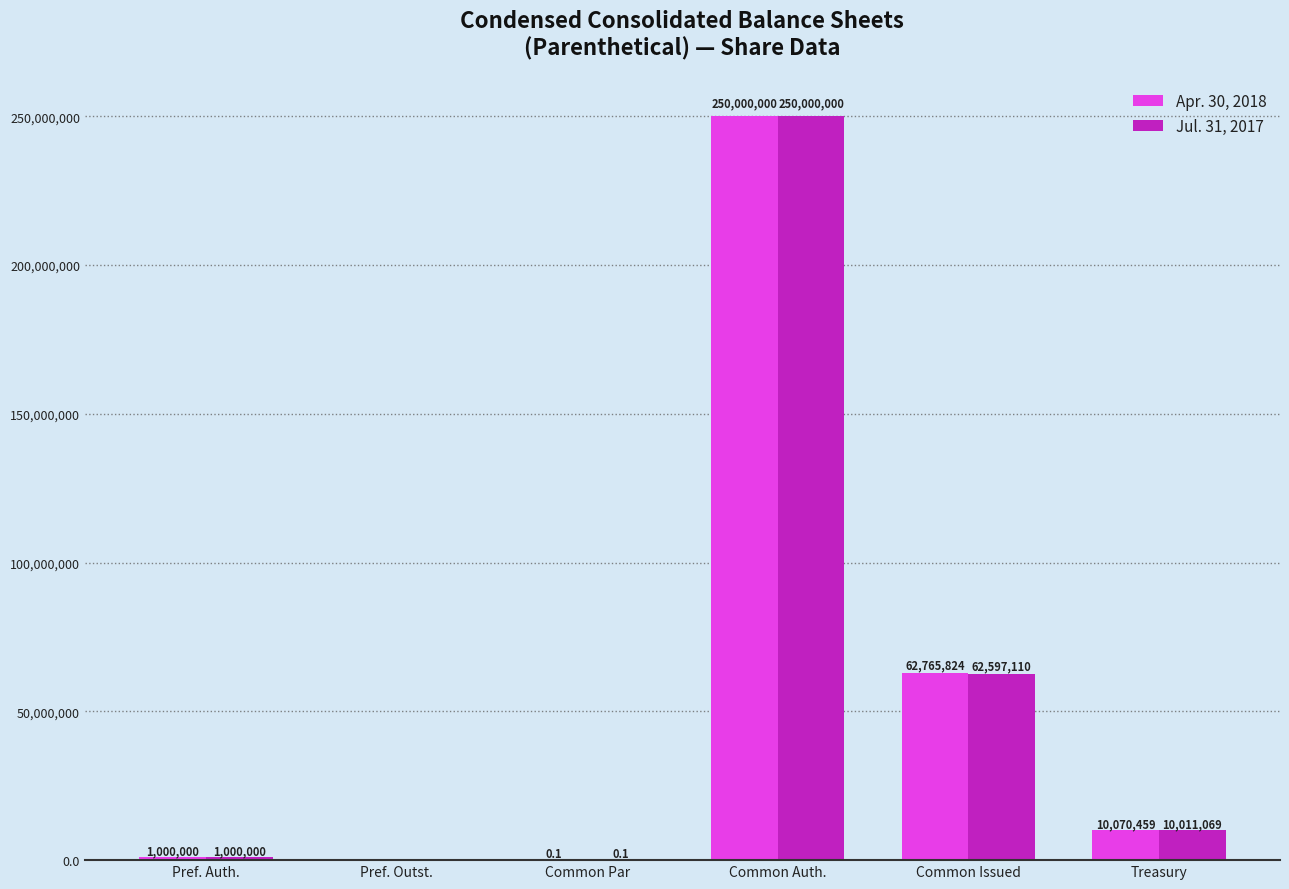

What are all the series names shown in the legend?

Apr. 30, 2018, Jul. 31, 2017